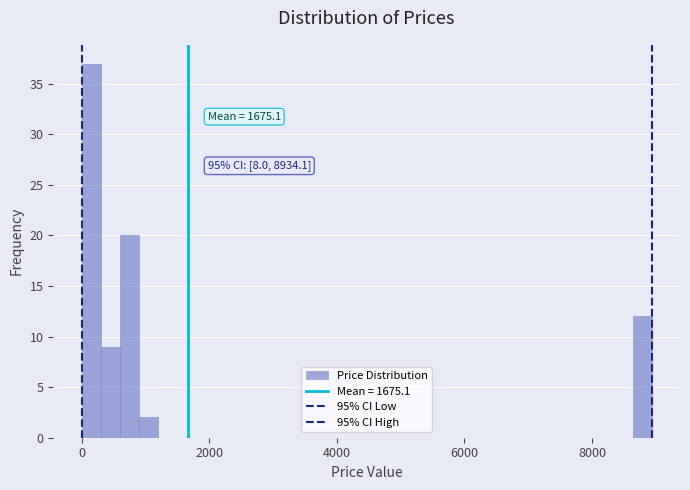

Around what value on the x-axis is the tallest bar? Give the approximate position of its centre, as read against the axis.

200